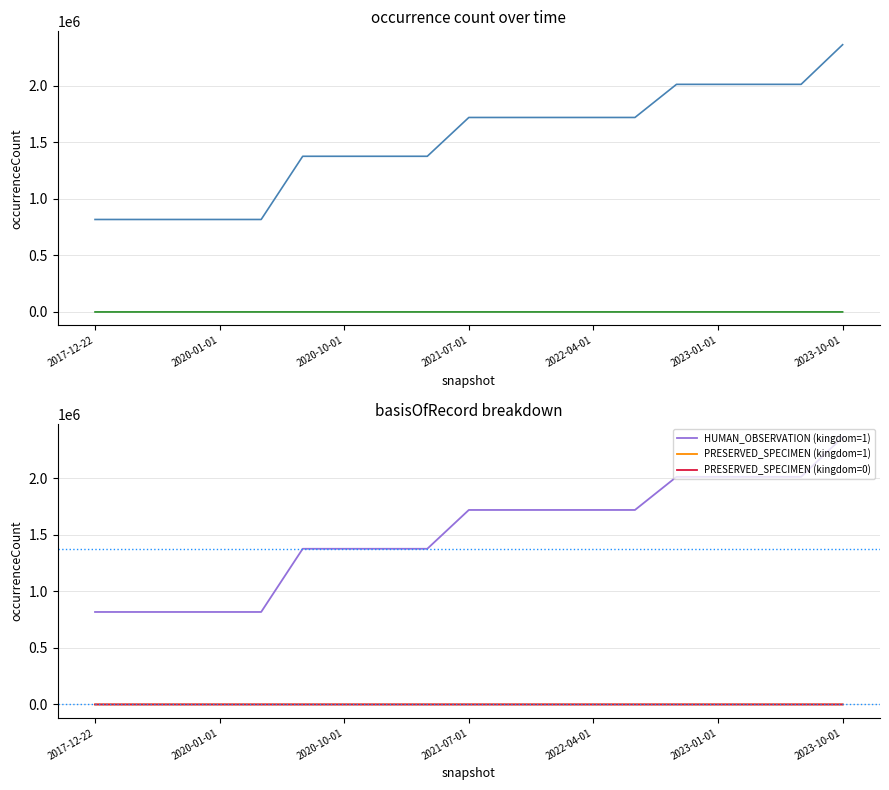

Does the chart display data point markers on the line(s)?

No